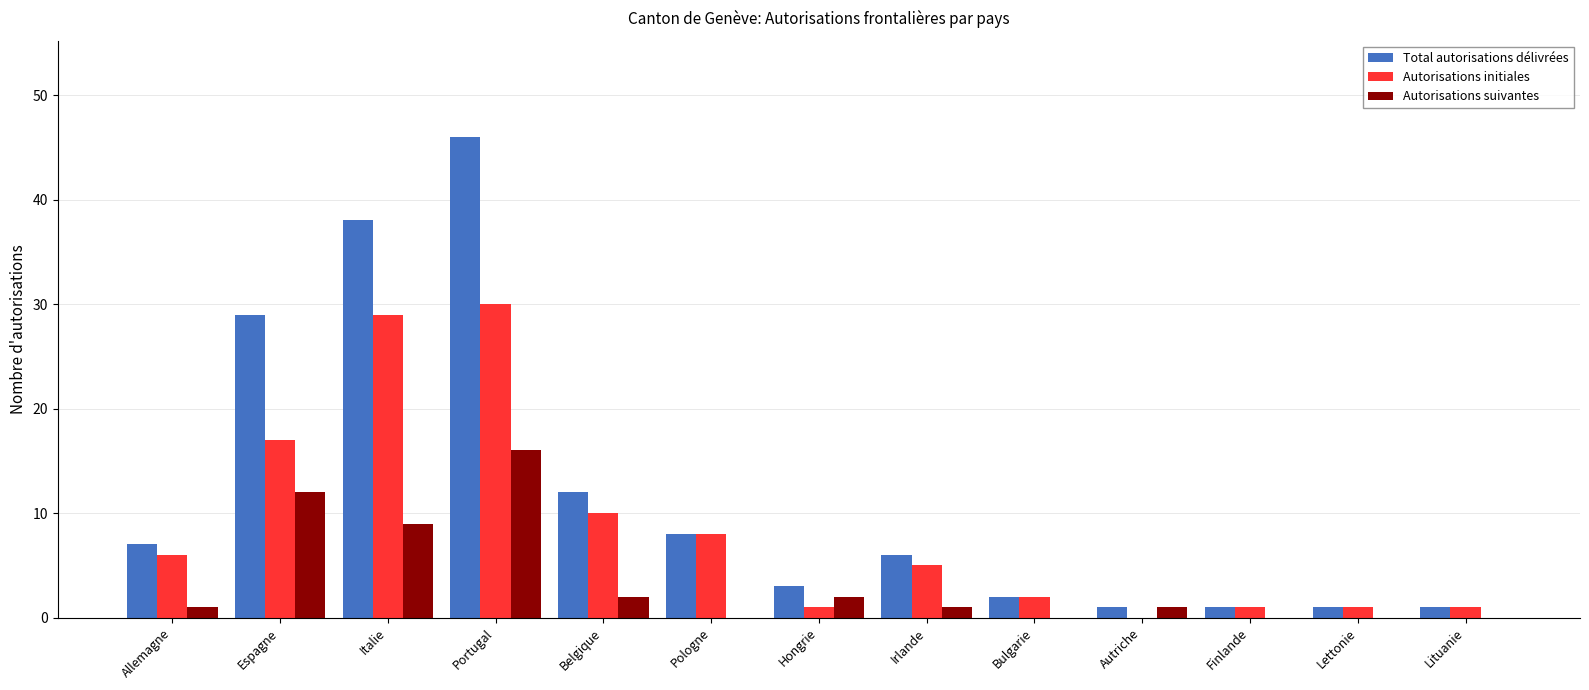

What is the sum of all Autorisations initiales values?

111